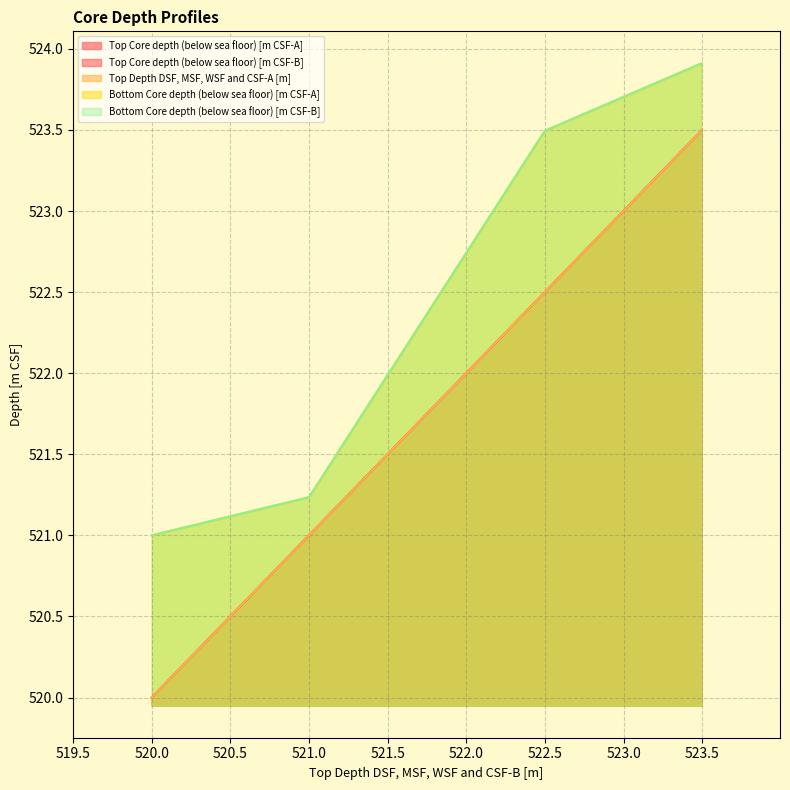

At 522.5, list the series in order from largest to smallest.

Bottom Core depth (below sea floor) [m CSF-A], Bottom Core depth (below sea floor) [m CSF-B], Top Core depth (below sea floor) [m CSF-A], Top Core depth (below sea floor) [m CSF-B], Top Depth DSF, MSF, WSF and CSF-A [m]